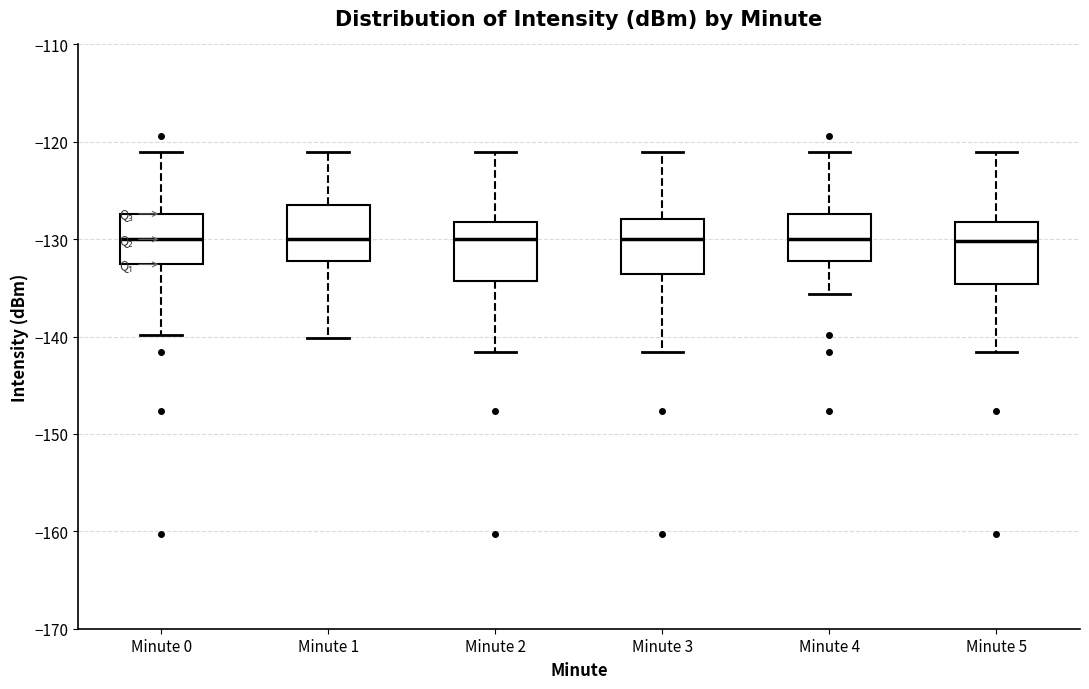

Reading left to right, read every box against the y-axis: the position of its median line, the range the box covers, and the ends of its whiskers. The values are not printed on the chart, so give them approximately, as read against the axis.

Minute 0: median -130, box -133 to -127, whiskers -140 to -121
Minute 1: median -130, box -132 to -126, whiskers -140 to -121
Minute 2: median -130, box -134 to -128, whiskers -142 to -121
Minute 3: median -130, box -134 to -128, whiskers -142 to -121
Minute 4: median -130, box -132 to -127, whiskers -136 to -121
Minute 5: median -130, box -135 to -128, whiskers -142 to -121